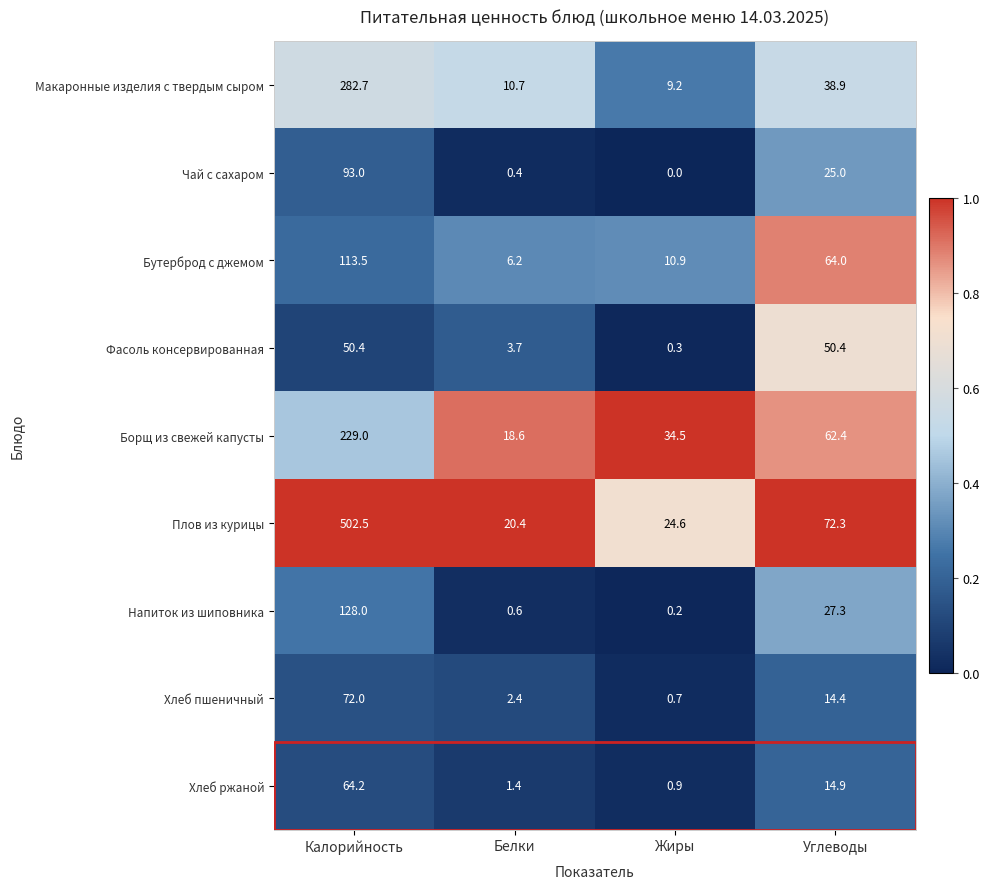

At which label does Макаронные изделия с твердым сыром first exceed 38?

Калорийность